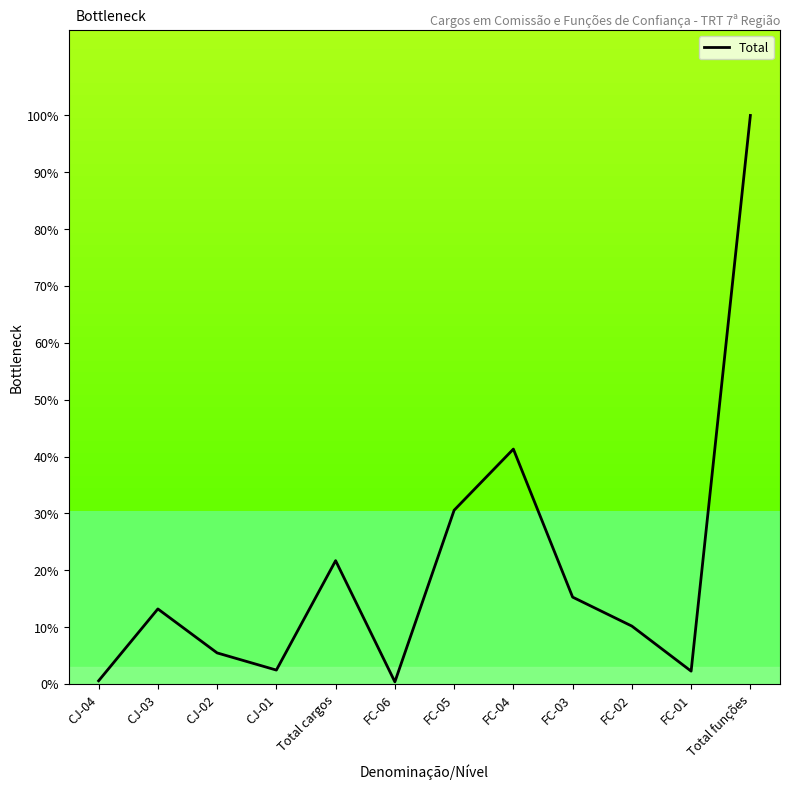

How many interior local peaks (higher than both neighbors) does the data have?

3